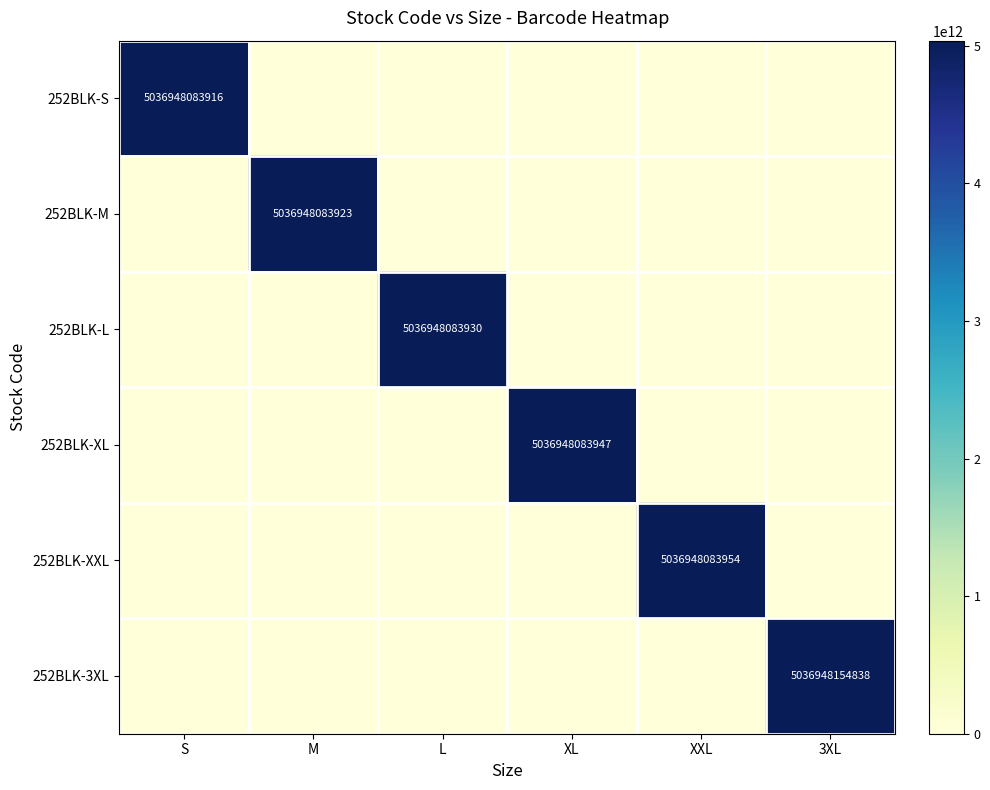

At how many categories does at least one series exceed 4578770379273?

6